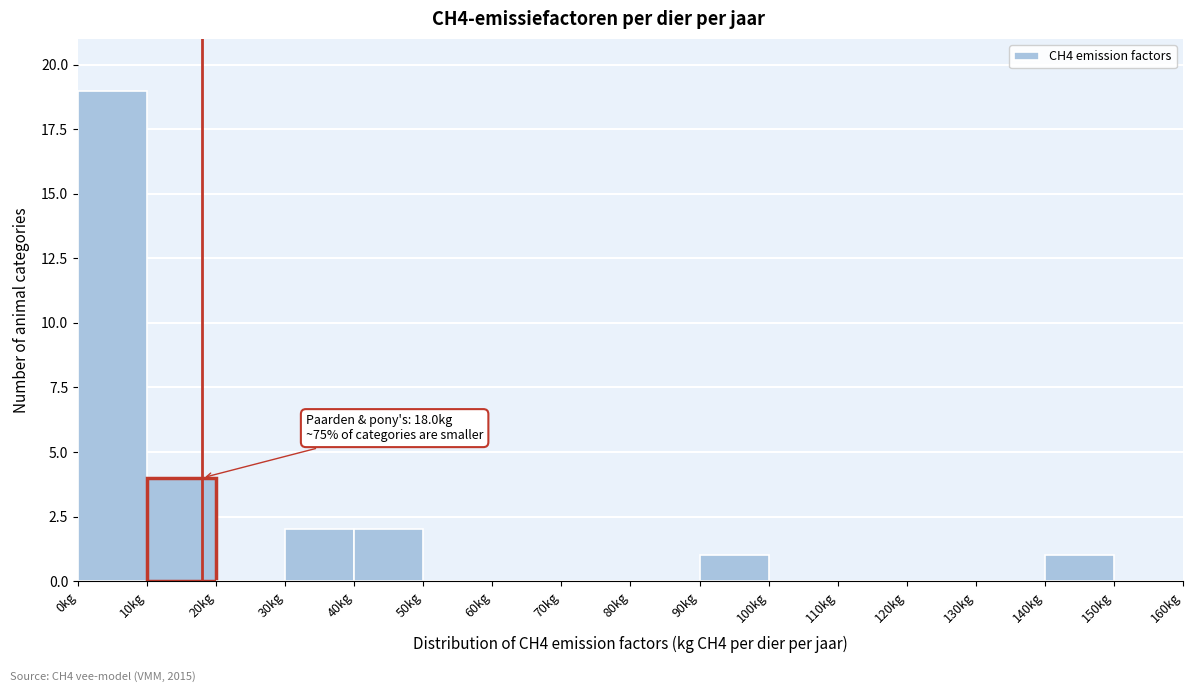

Over which range of the x-axis is the bar tallest?

0 to 10